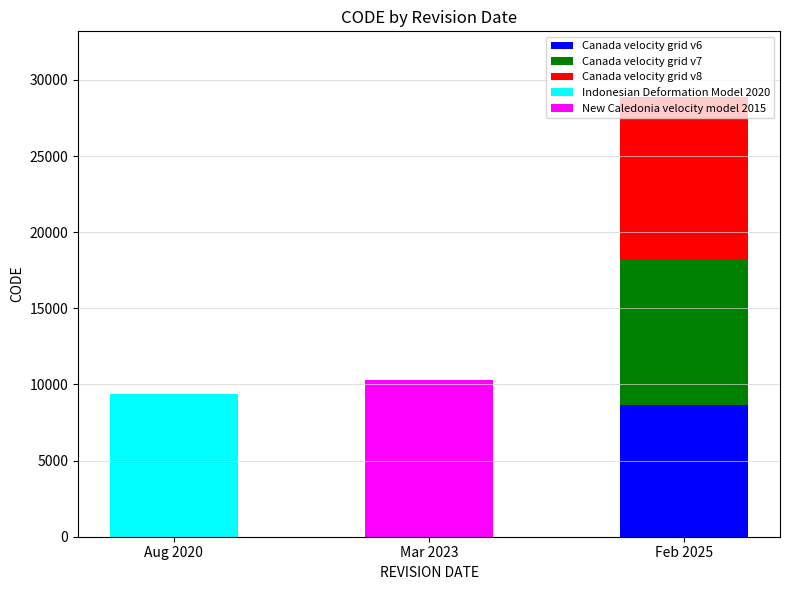

At which category is the sum across all series the highest?

Feb 2025